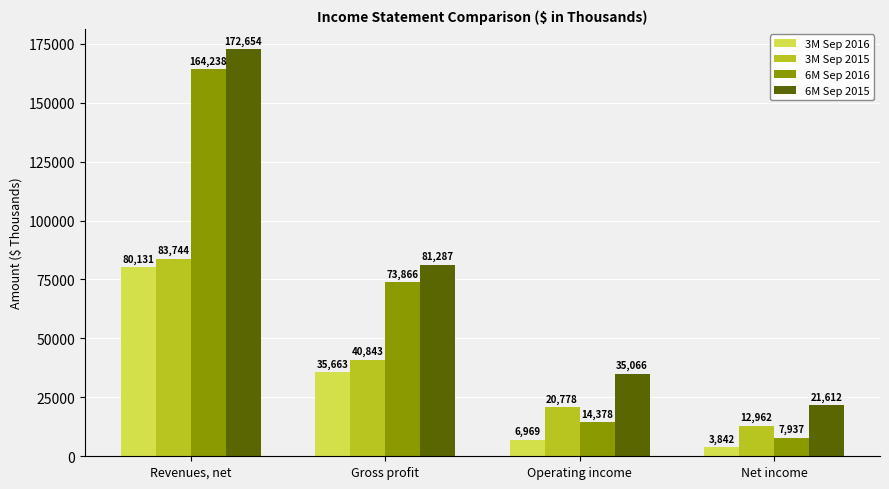

How many categories are shown in the chart?

4